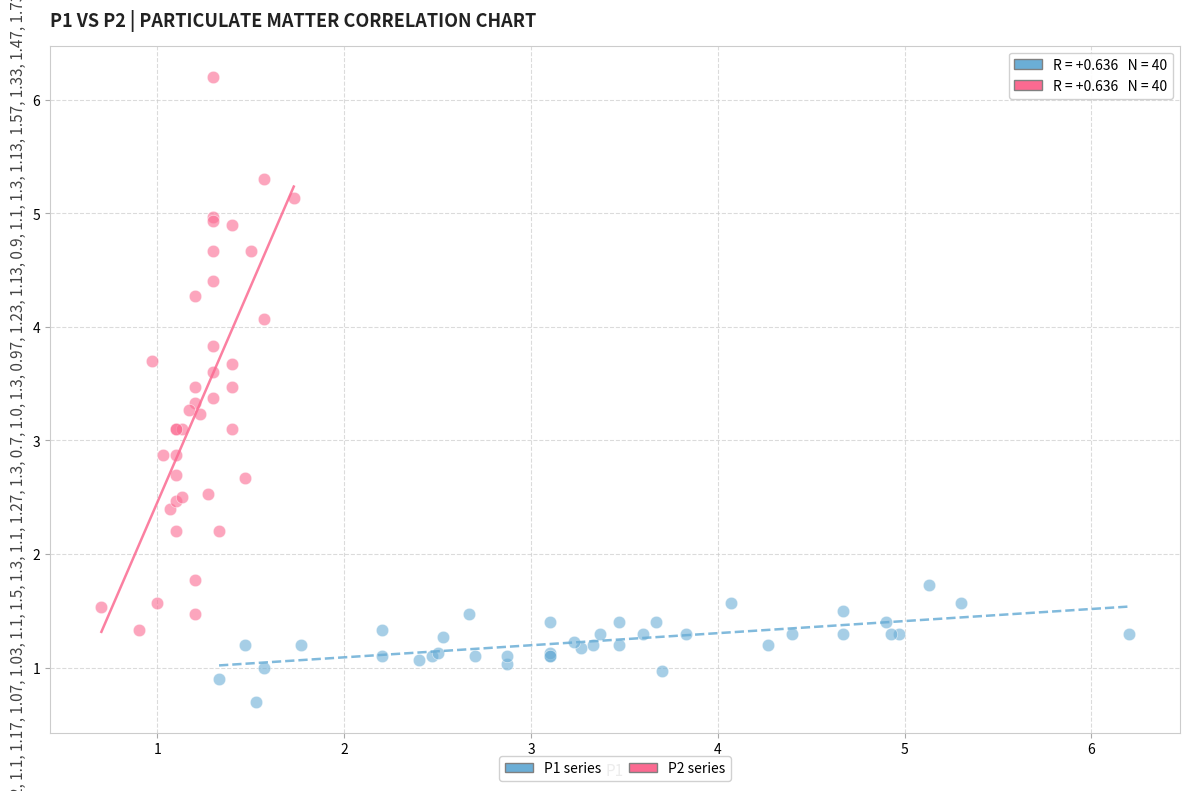

Which series reaches the maximum Y coordinate?

P2 series